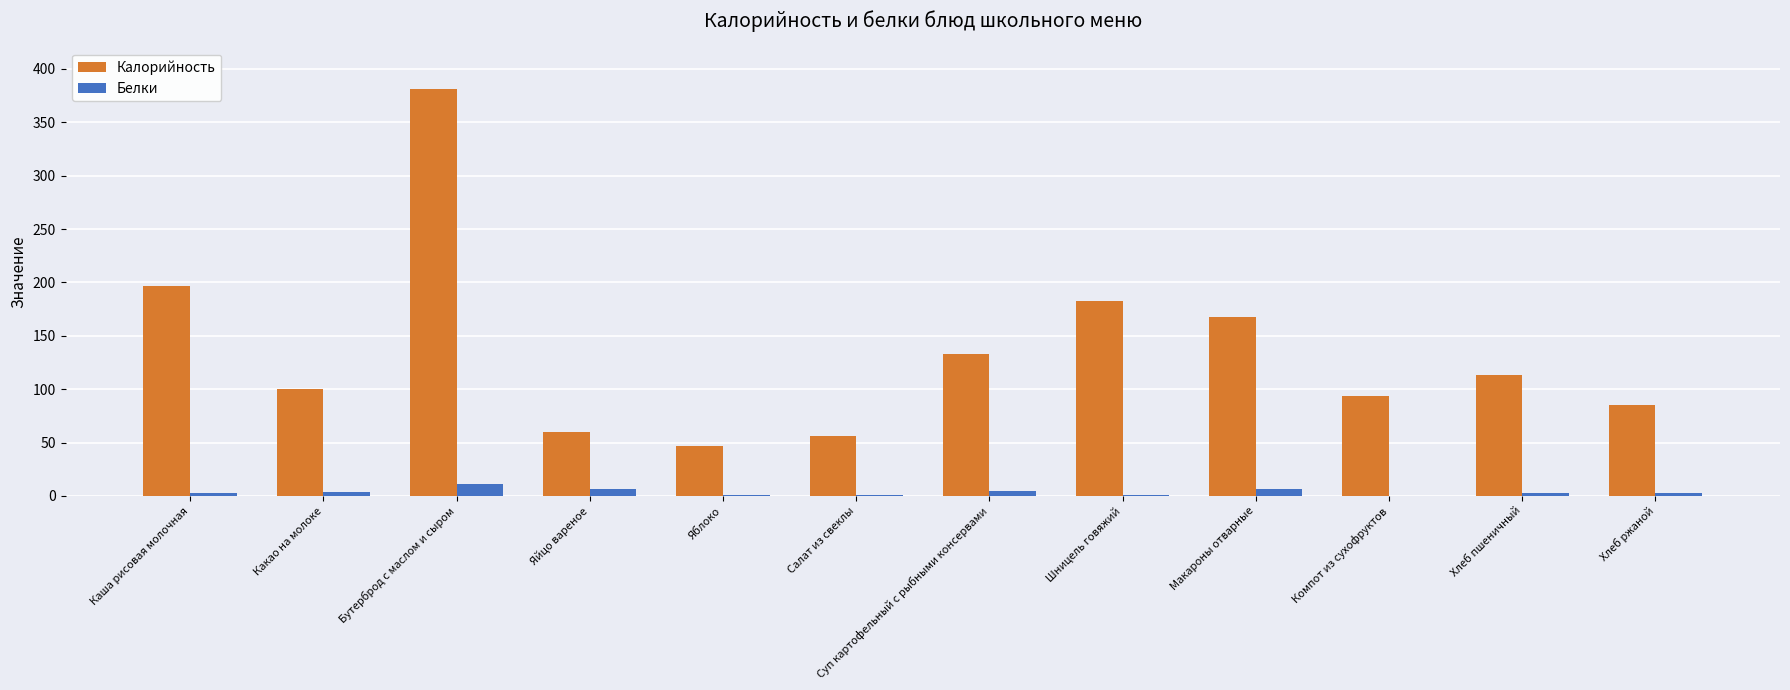

Which label corresponds to the largest value in the chart?

Бутерброд с маслом и сыром